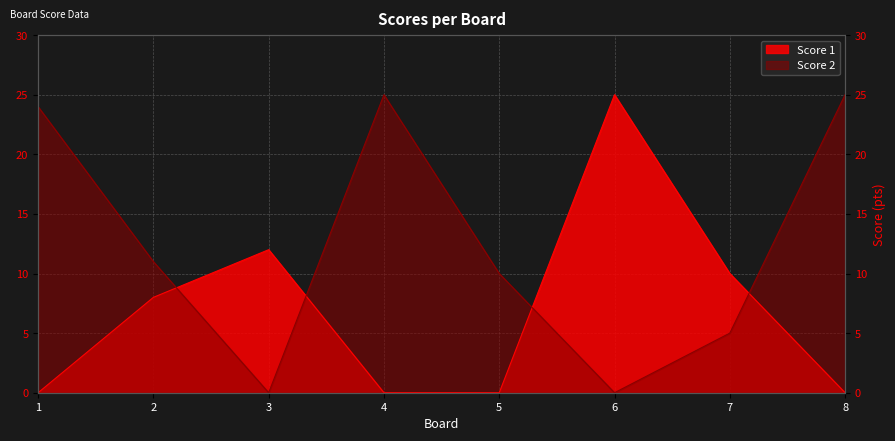

Reading right to left, what are all the values shown in this chart?

Score 1: 0	10	25	0	0	12	8	0
Score 2: 25	5	0	10	25	0	11	24